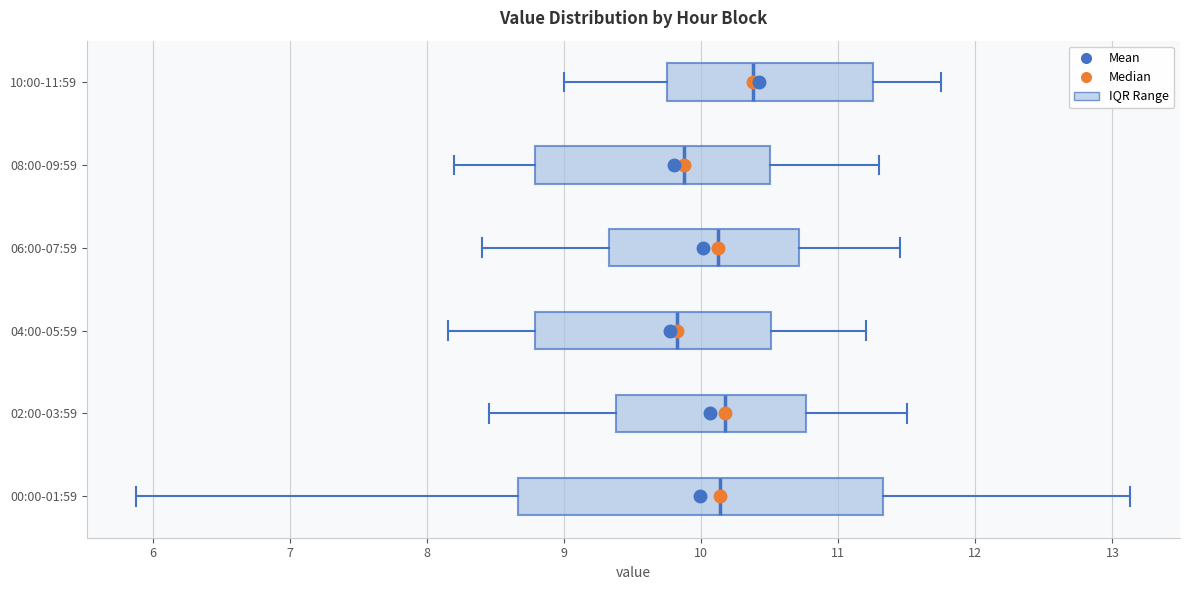

Which box's median line is the furthest to the right?

10:00-11:59